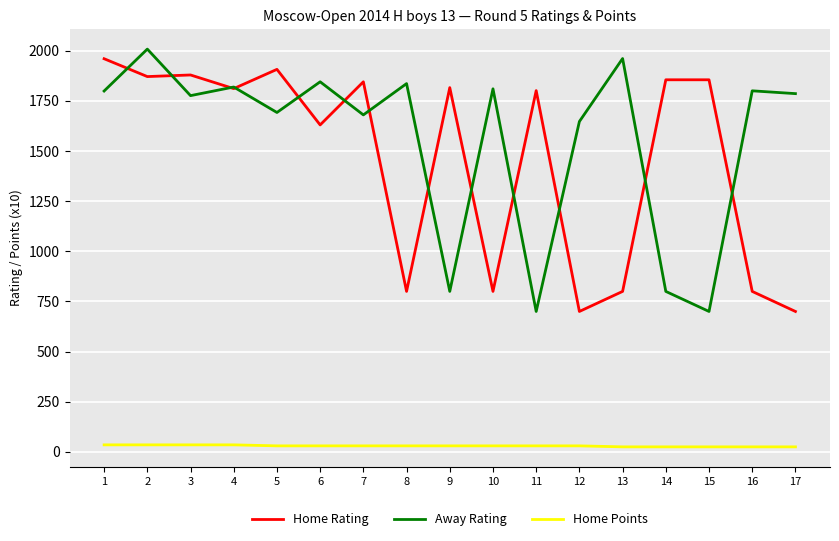

What is the difference between the maximum and minimum values in the Home Rating series?

1260